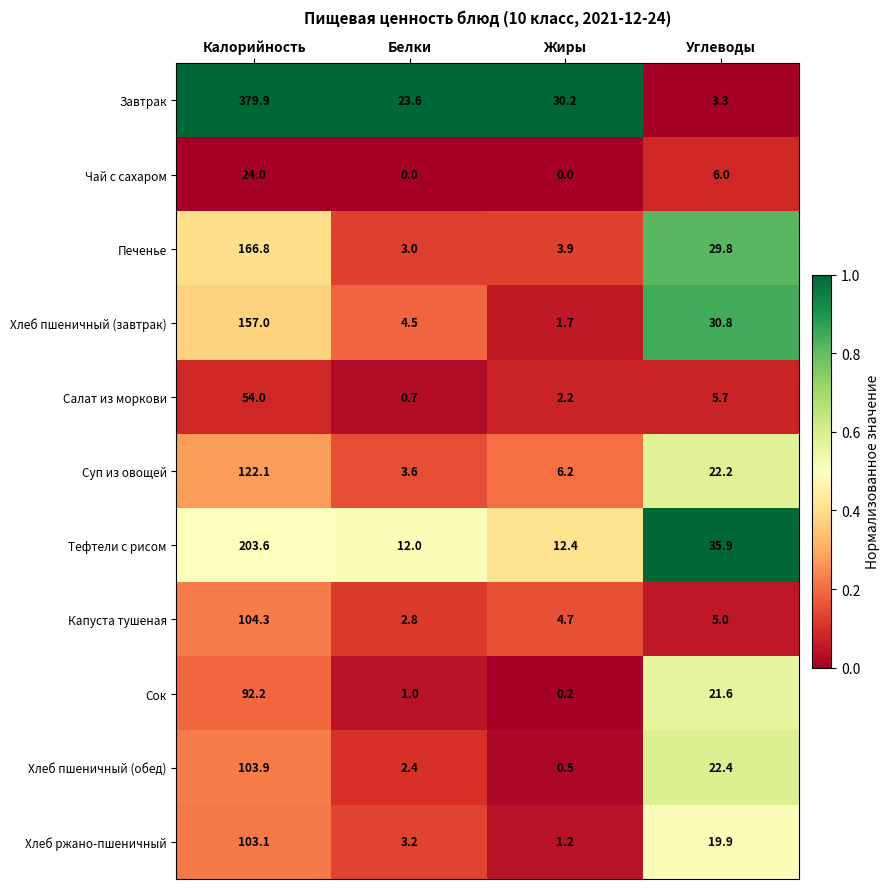

What is the difference between the highest and lowest values at Белки?

23.6